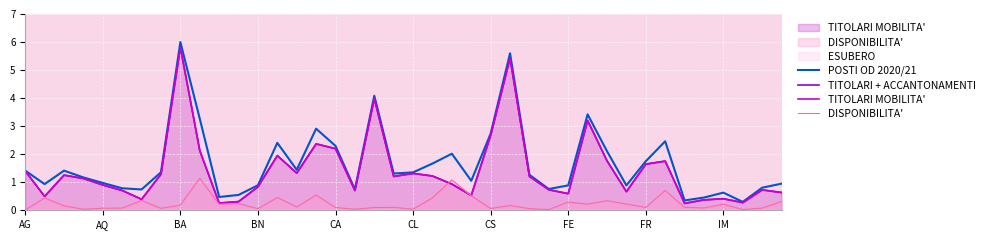

What is the spread (max minus min) of values at 30?

1.8